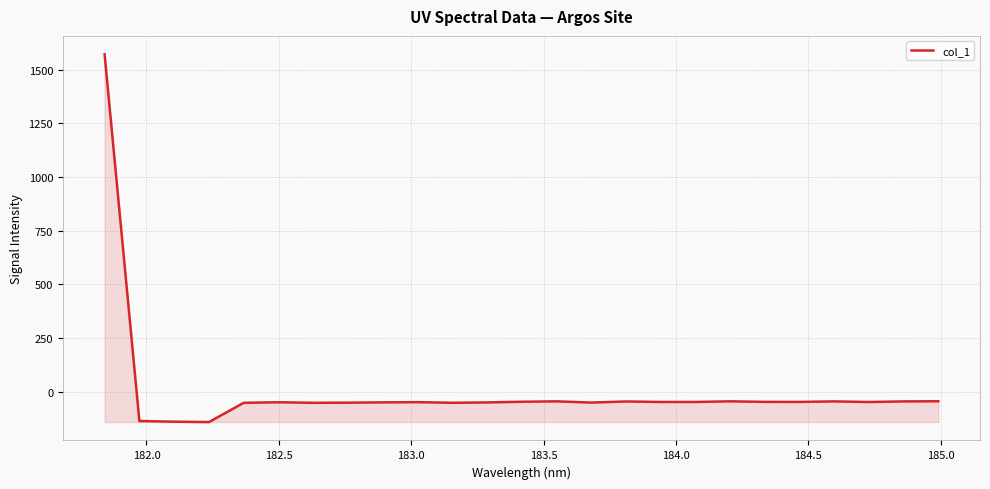

What is the average value?

5.5